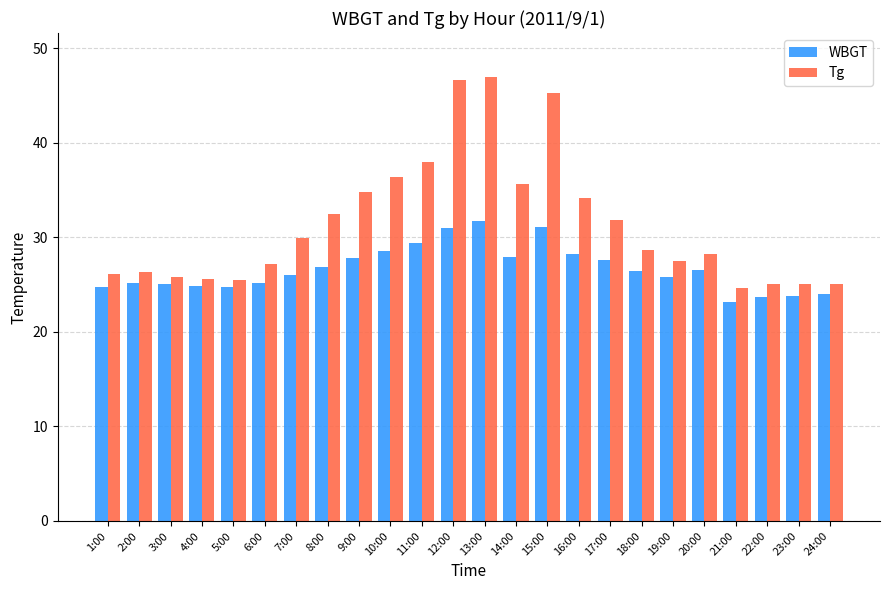

Rank the series by their average value, from highest to lowest.

Tg, WBGT